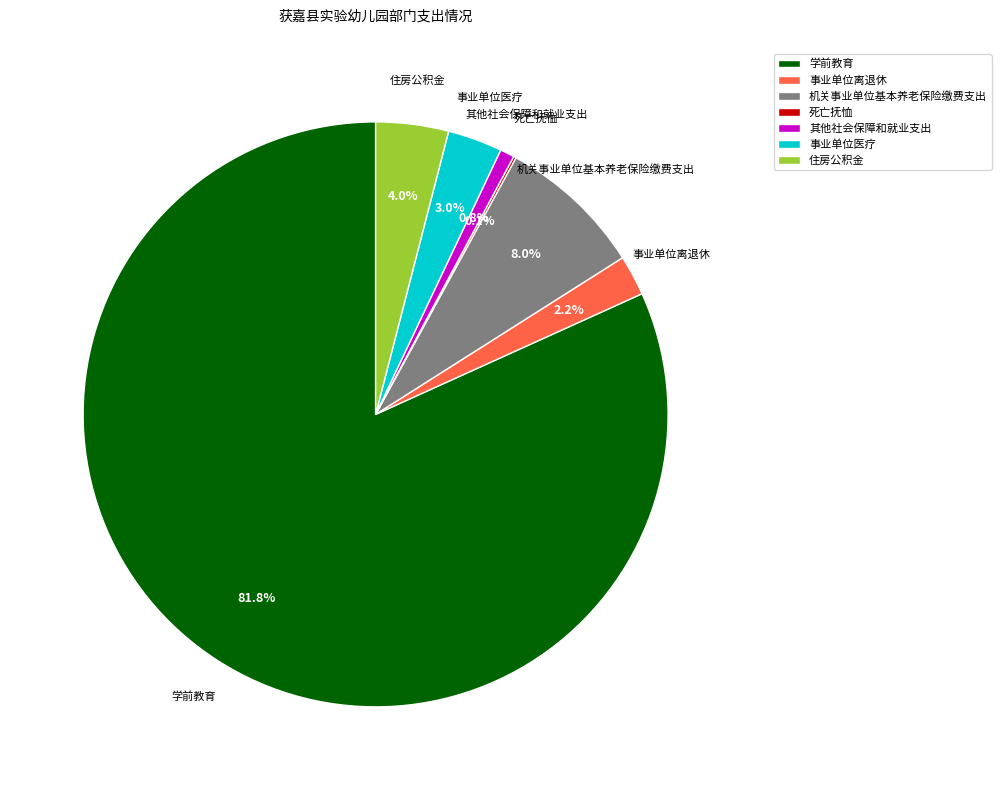

Which slice is the largest?

学前教育